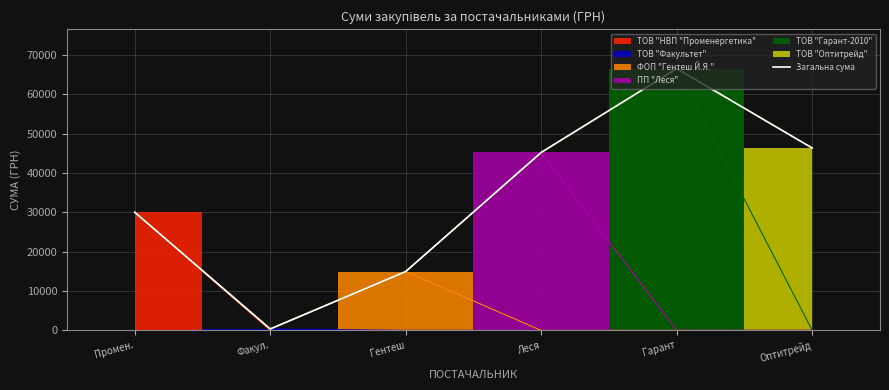

At which label is the value closest to 33432?

Промен.